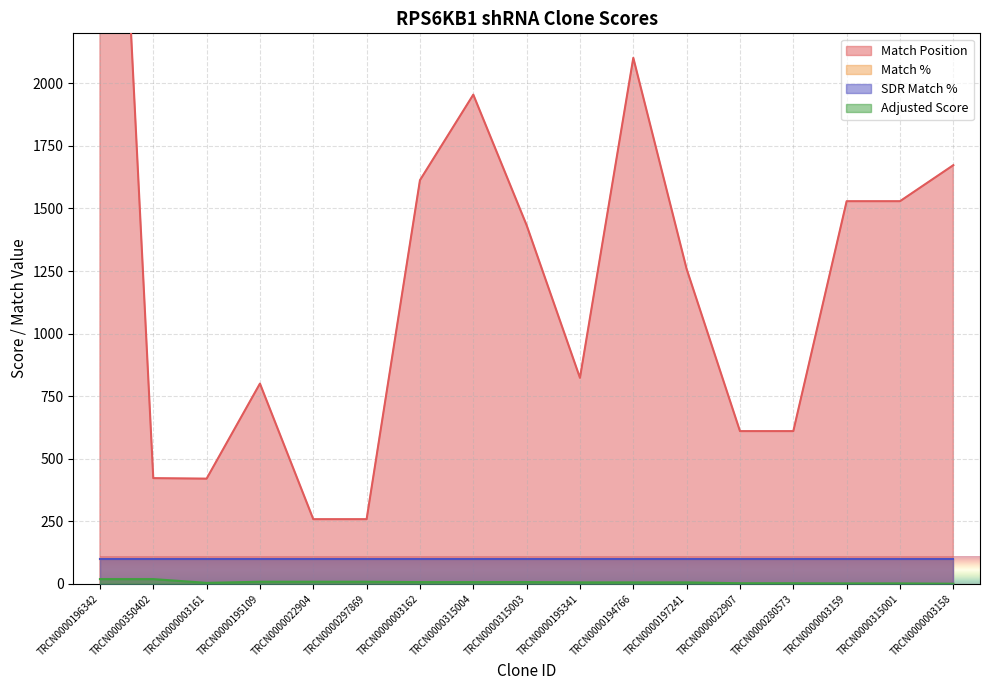

What is the average value of the Adjusted Score series?

6.3